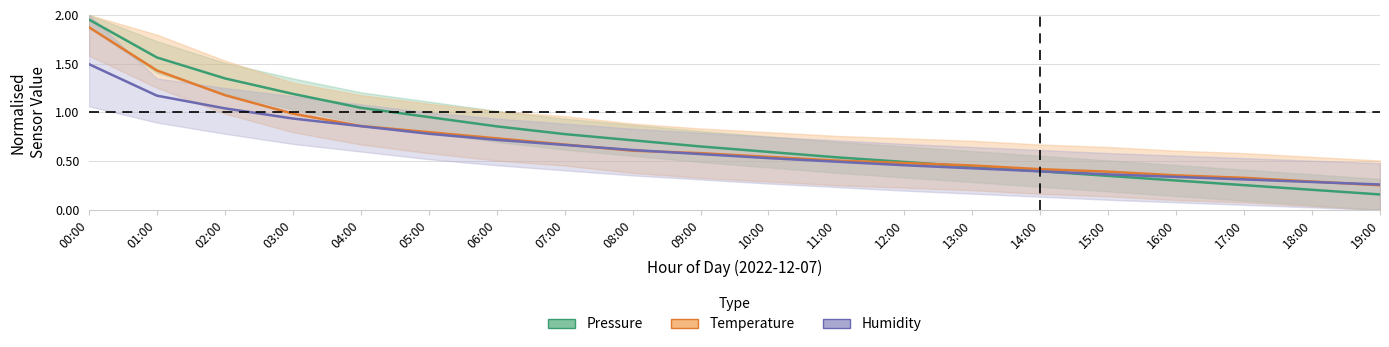

Count the number of data series in this chart.

3